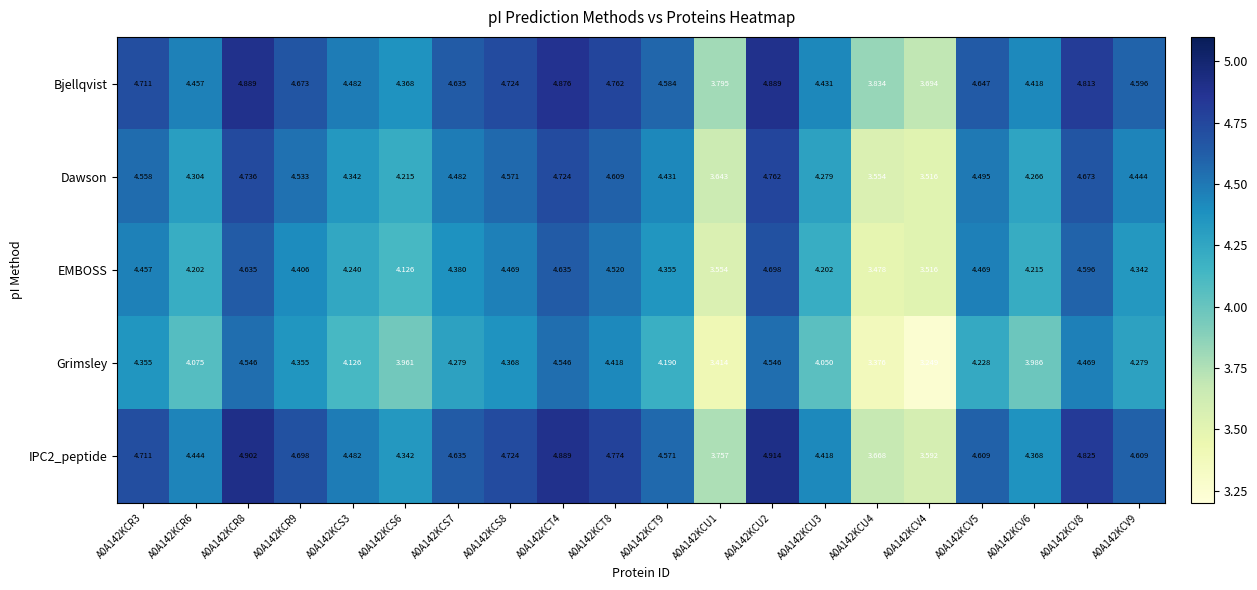

Which category has the highest value across all series?

A0A142KCU2